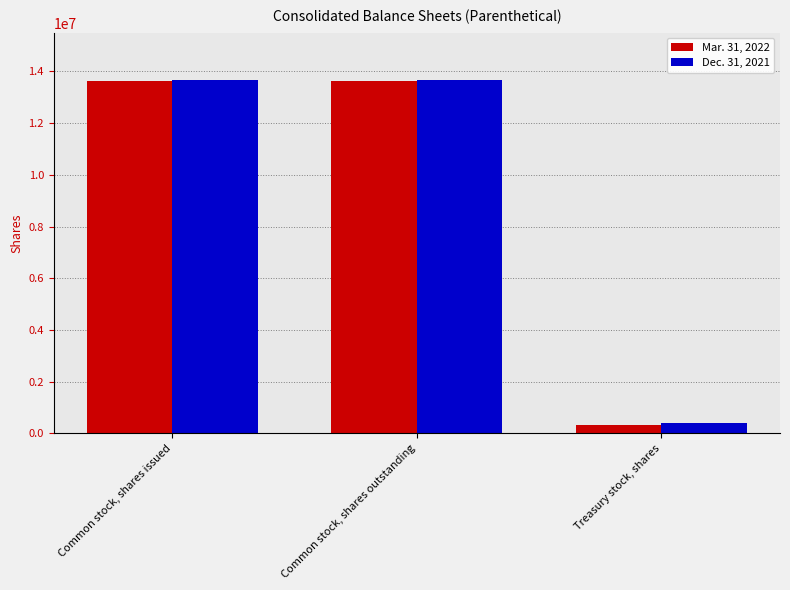

Rank the series by their maximum value, from highest to lowest.

Dec. 31, 2021, Mar. 31, 2022